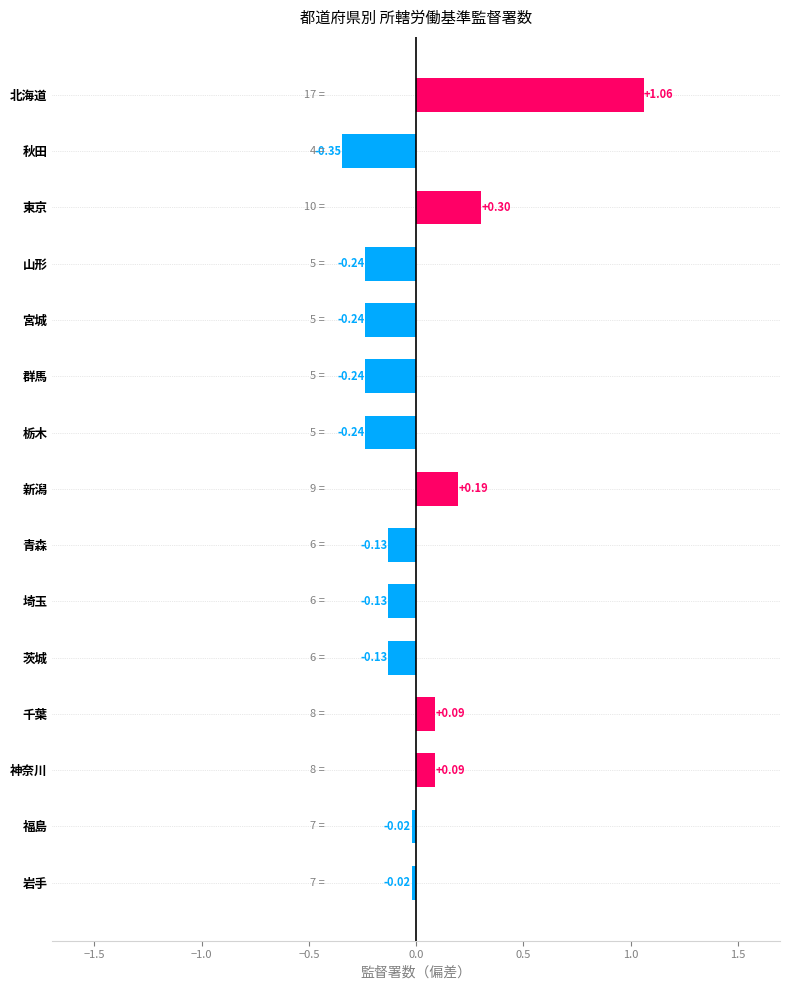

At which category does the chart reach its peak across all series?

北海道